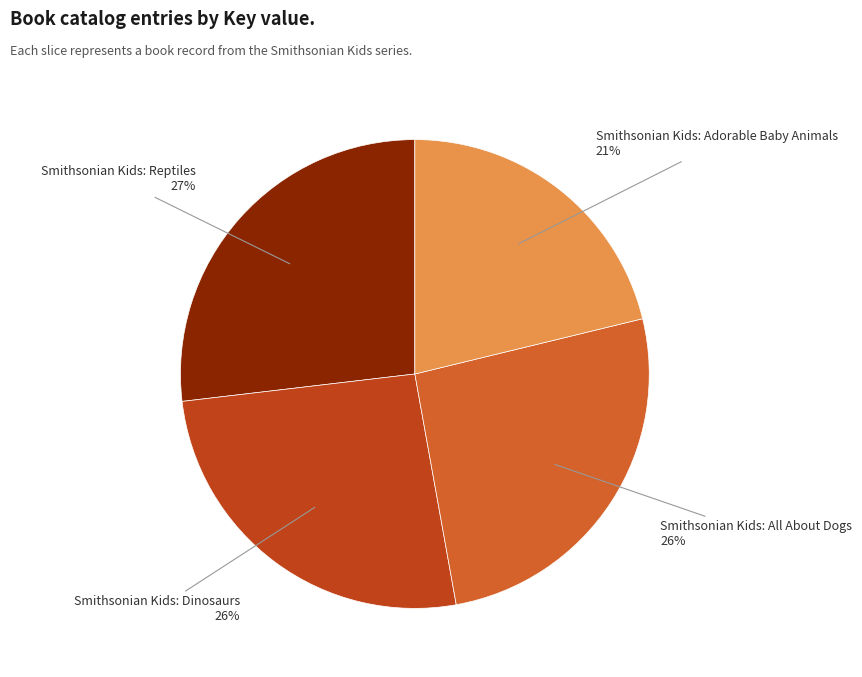

How many slices are in this pie chart?

4